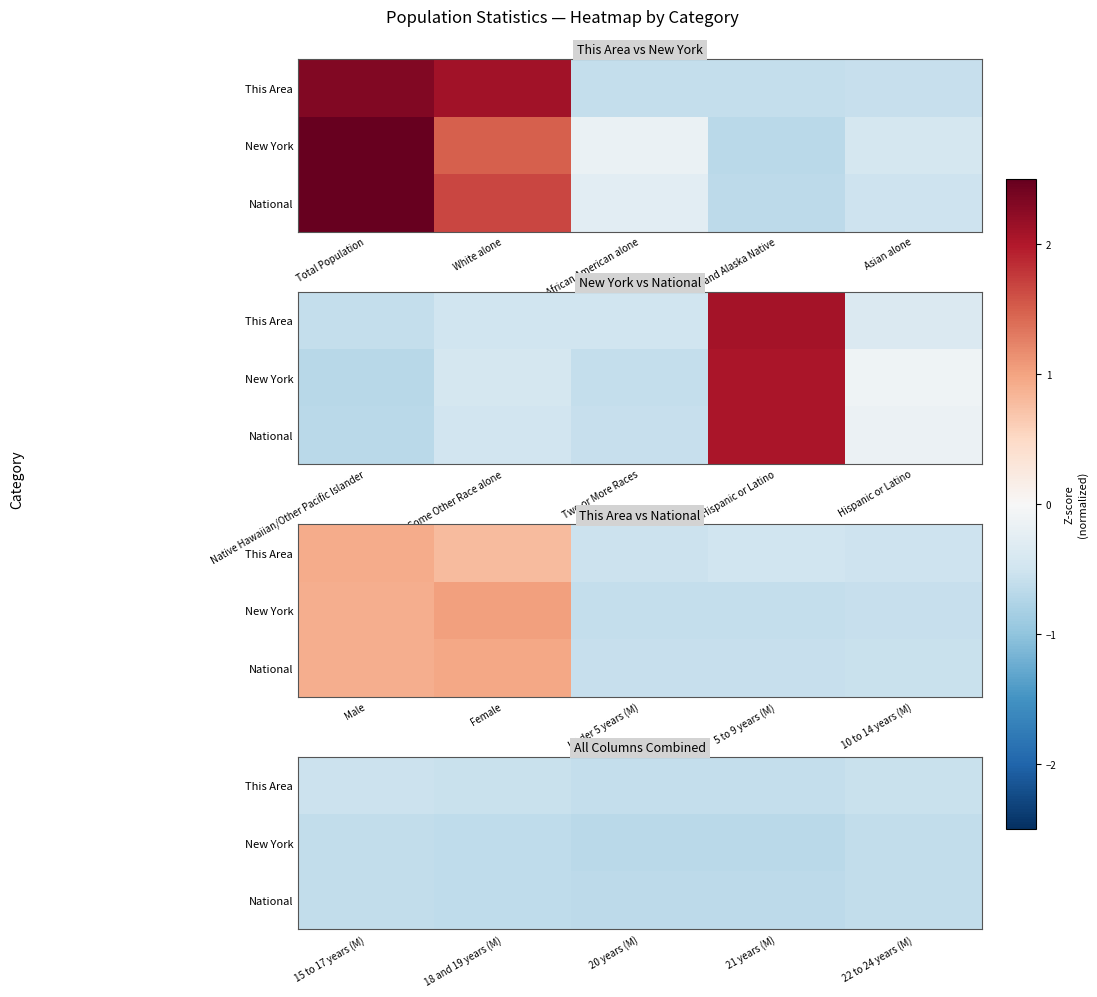

Rank the series at 21 years (M) from highest to lowest value.

This Area, National, New York